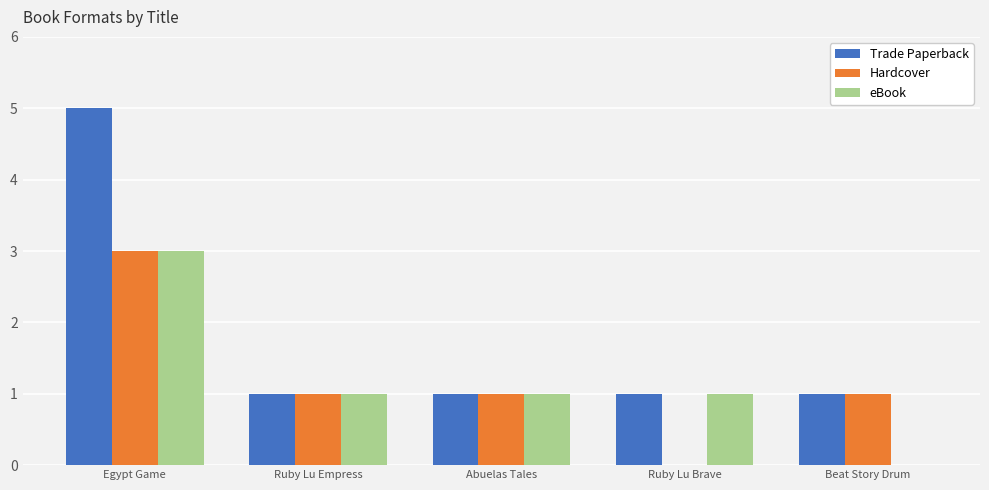

Reading left to right, list all the values displayed in this chart.

Trade Paperback: 5	1	1	1	1
Hardcover: 3	1	1	0	1
eBook: 3	1	1	1	0